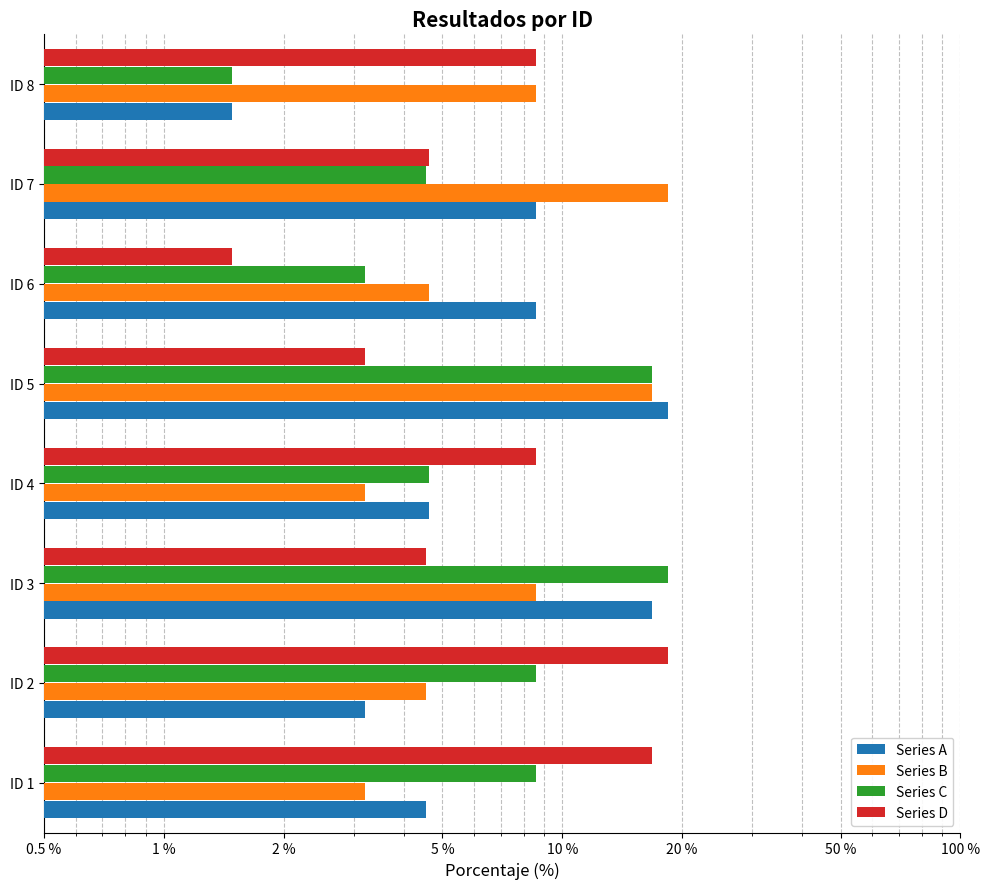

Reading left to right, transcribe all the data shown in this chart.

Series A: 4.5	3.2	16.8	4.6	18.5	8.6	8.6	1.5
Series B: 3.2	4.5	8.6	3.2	16.8	4.6	18.5	8.6
Series C: 8.6	8.6	18.5	4.6	16.8	3.2	4.5	1.5
Series D: 16.8	18.5	4.5	8.6	3.2	1.5	4.6	8.6